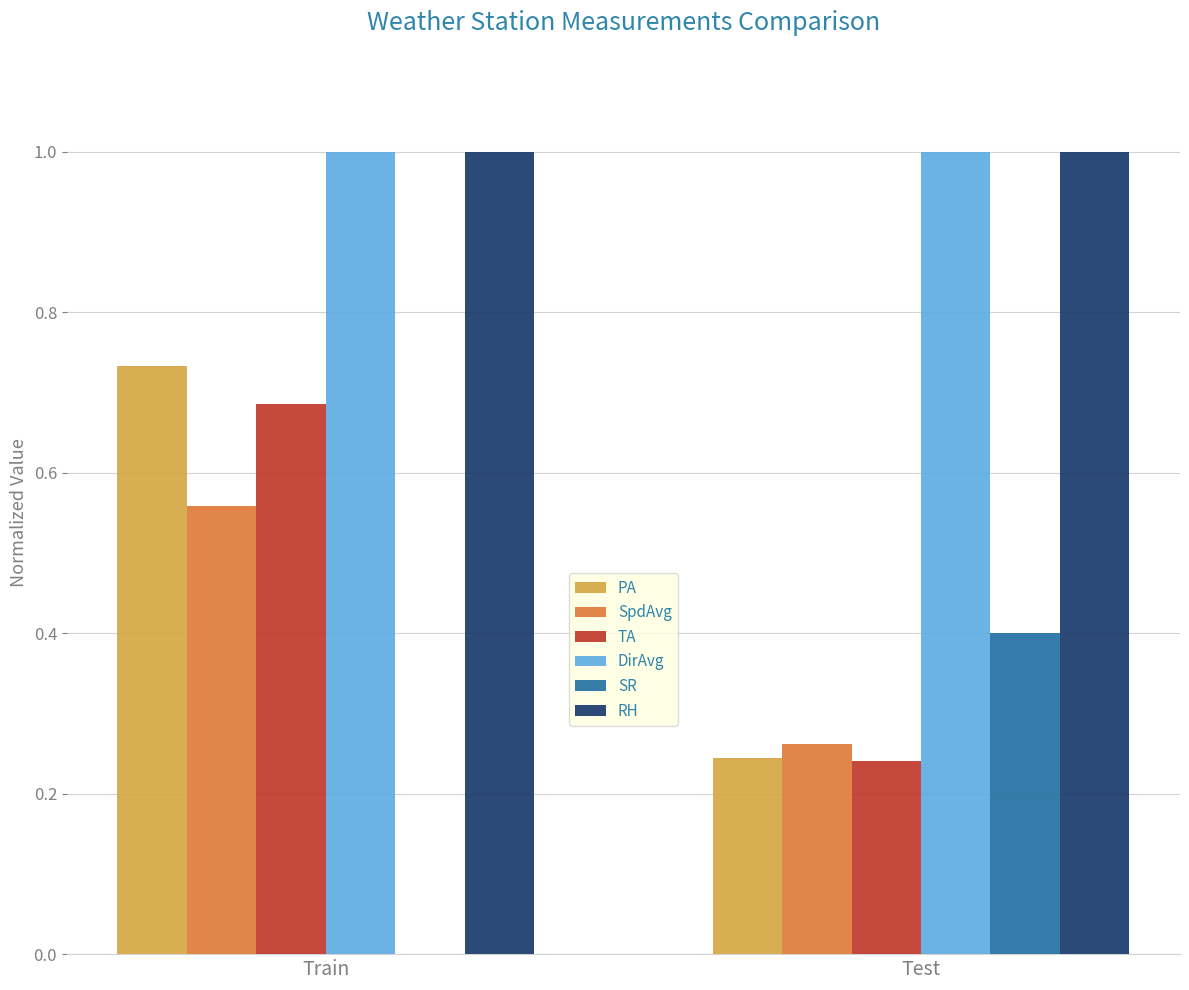

Between Train and Test, which series saw the biggest shift?

PA